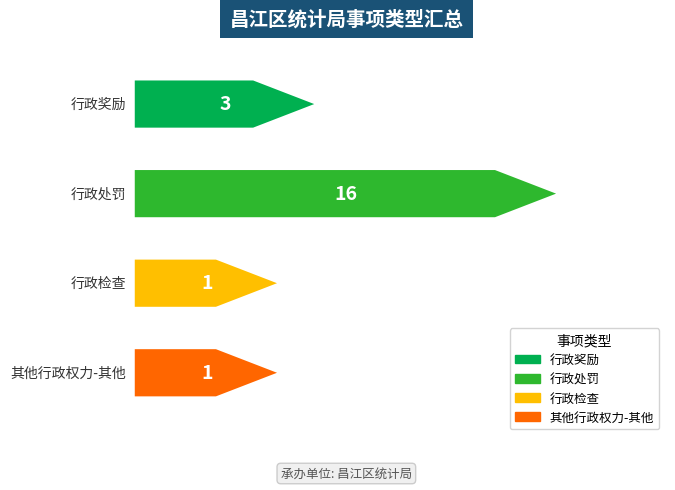

What is the greatest value displayed?

16